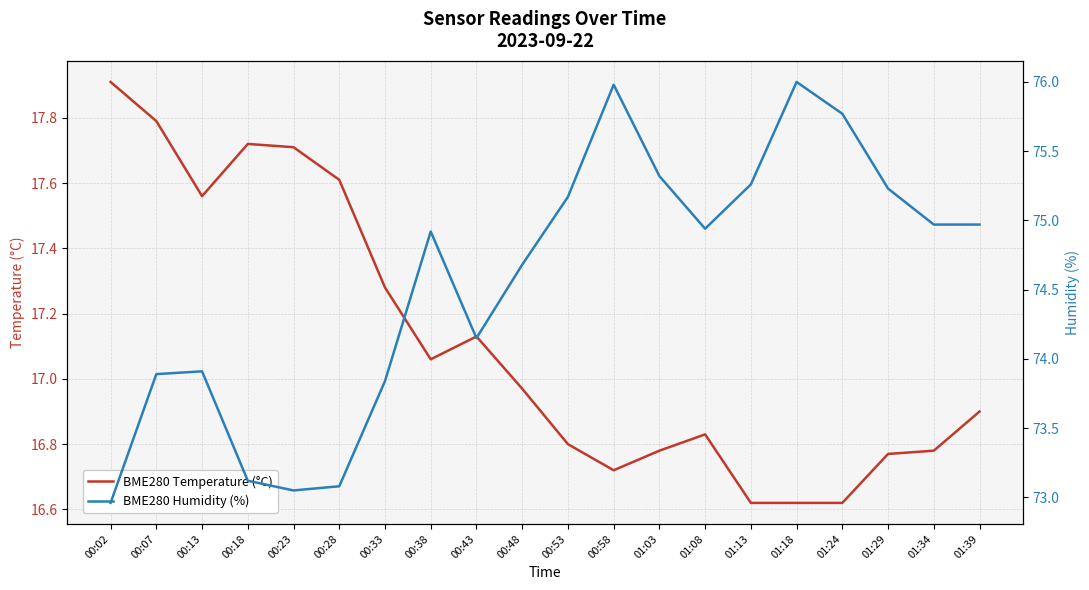

What is the minimum value for BME280 Temperature (°C)?

16.6